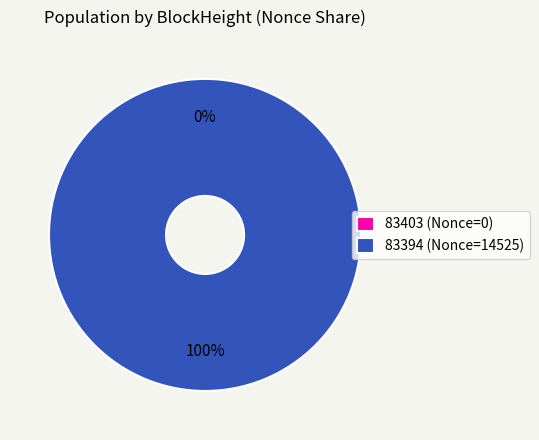

How many slices are in this pie chart?

2